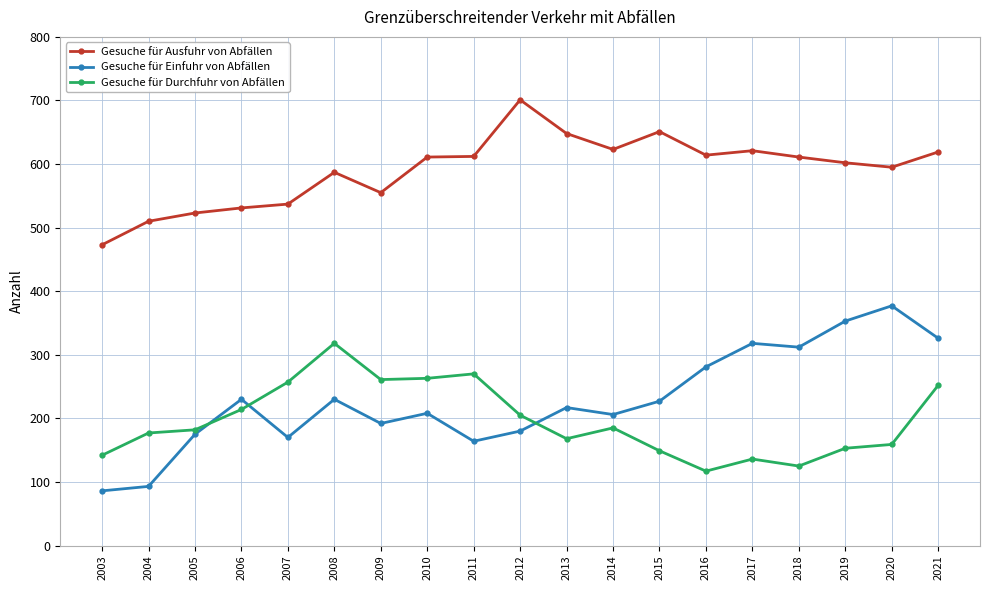

The Gesuche für Ausfuhr von Abfällen series shows 611 at 2018. True or false?

True